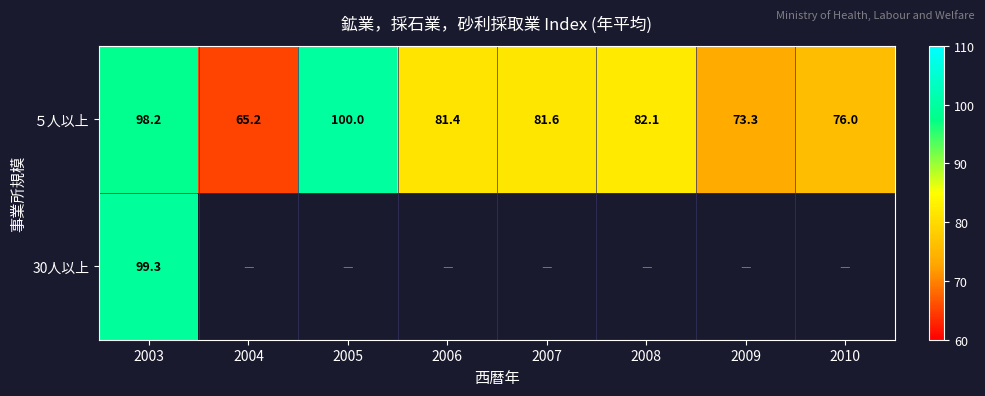

True or false: ５人以上 has a value of 143.2 at 2008.

False